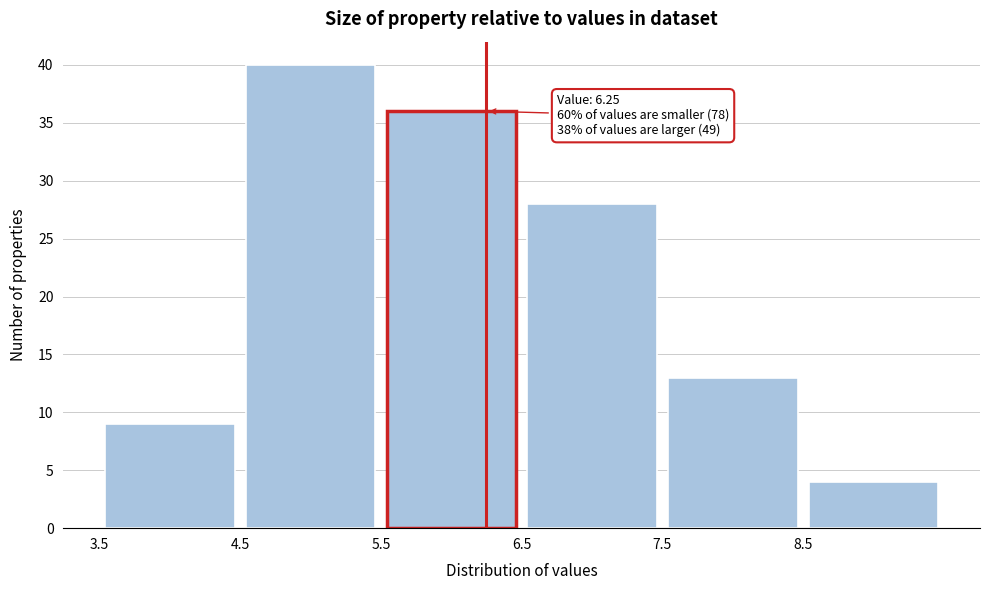

Over which range of the x-axis is the bar tallest?

4.5 to 5.5